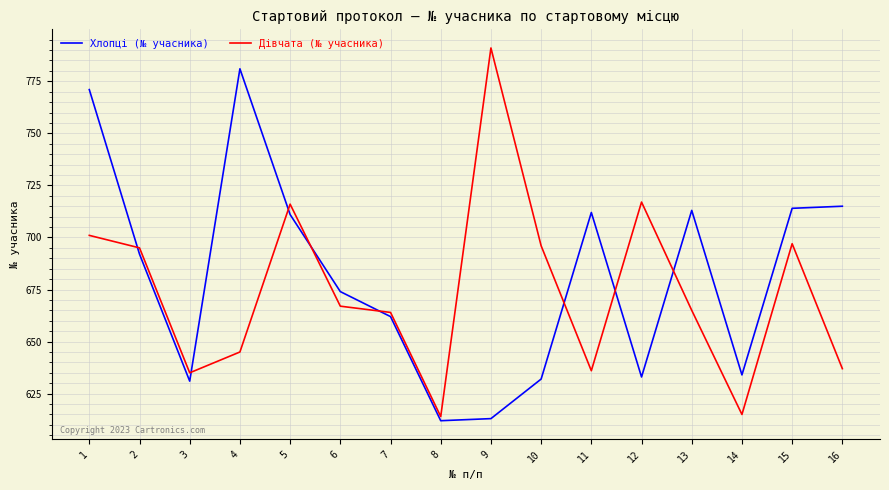

Rank the series by their maximum value, from highest to lowest.

Дівчата (№ учасника), Хлопці (№ учасника)